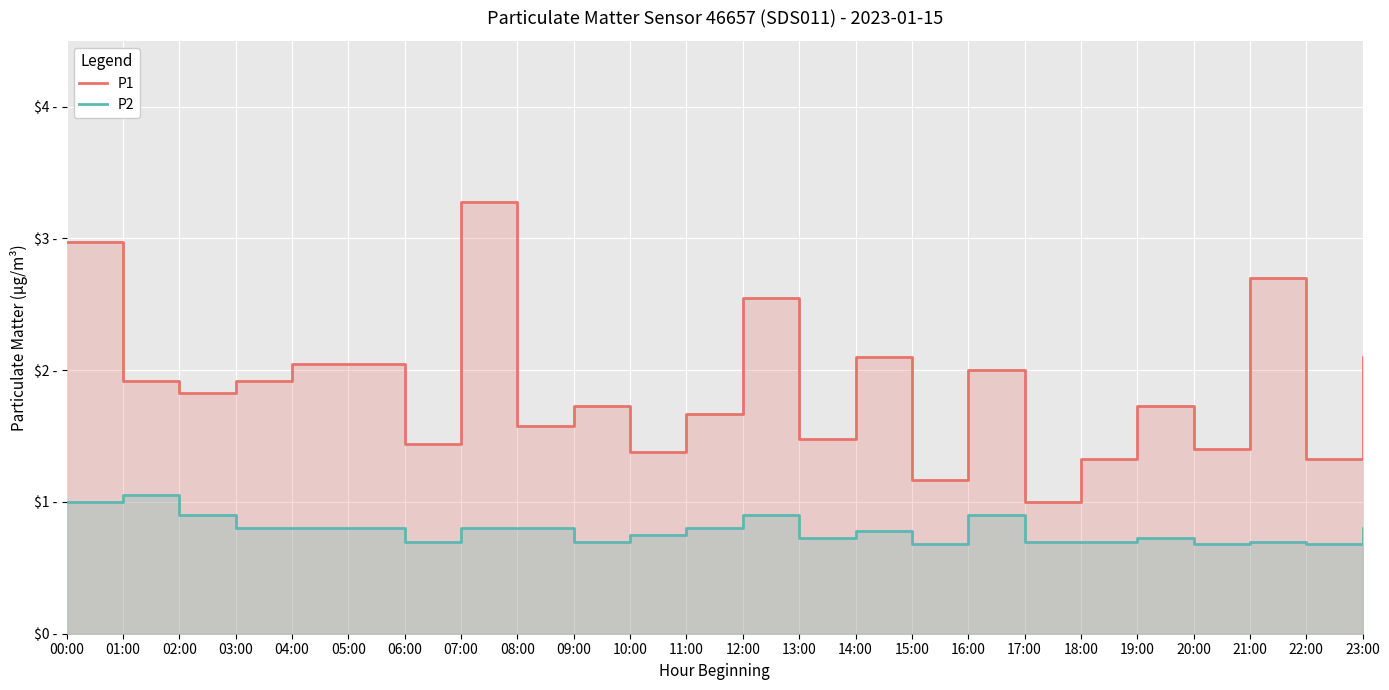

How many lines are shown in the chart?

2